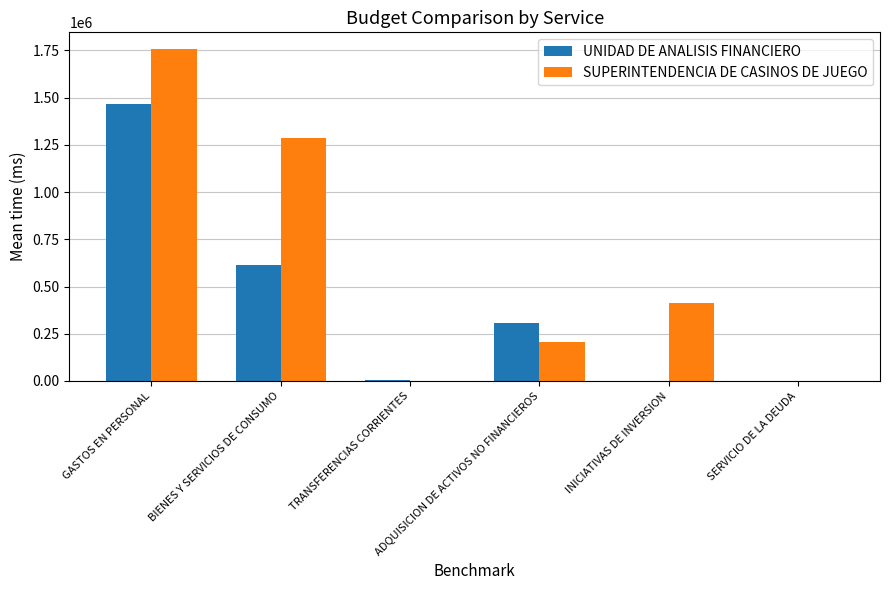

What is the sum of all SUPERINTENDENCIA DE CASINOS DE JUEGO values?

3668502